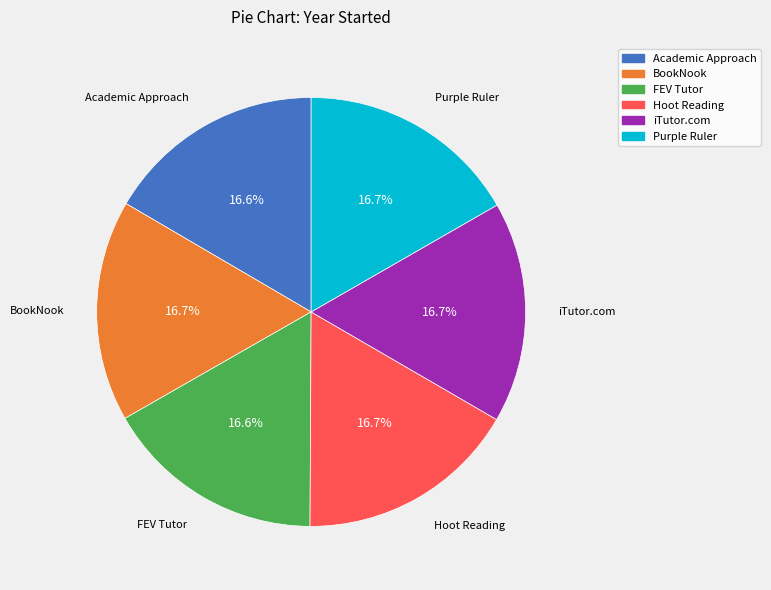

Combined, do BookNook and Purple Ruler account for over 50%?

No